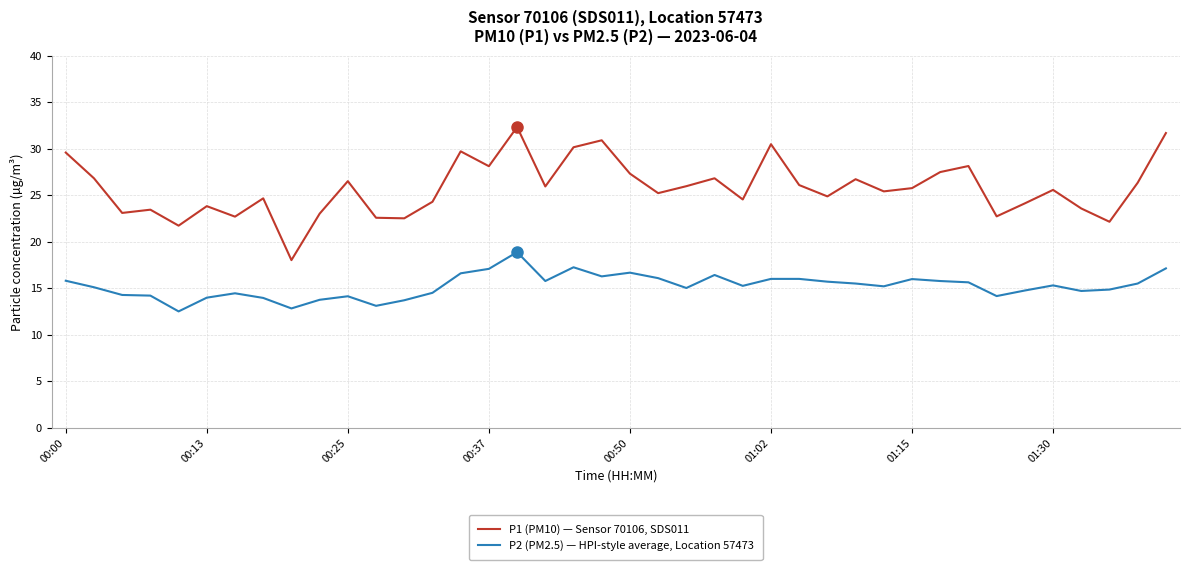

Which series has the widest spread of values?

P1 (PM10) — Sensor 70106, SDS011